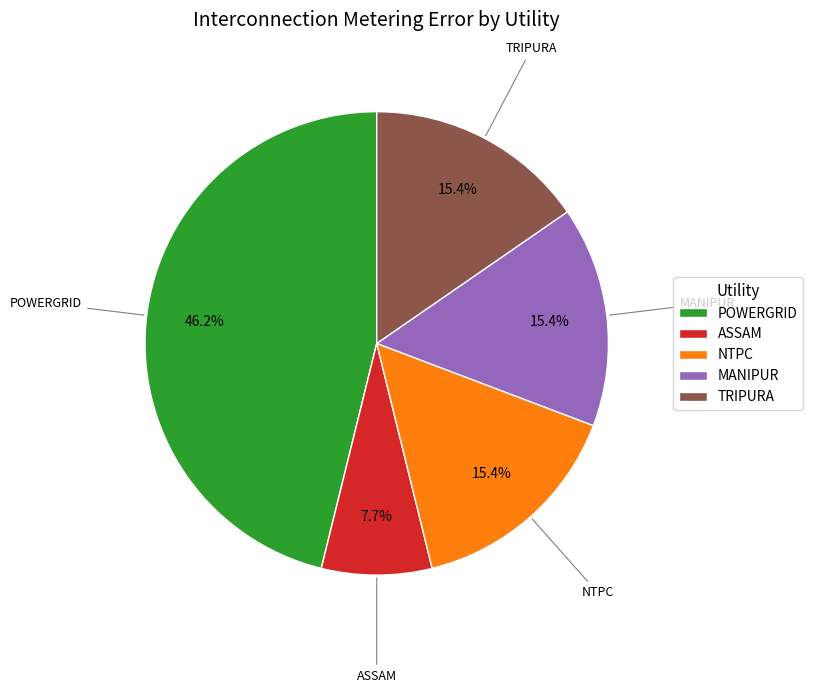

Do NTPC and TRIPURA together represent more than half of the pie?

No